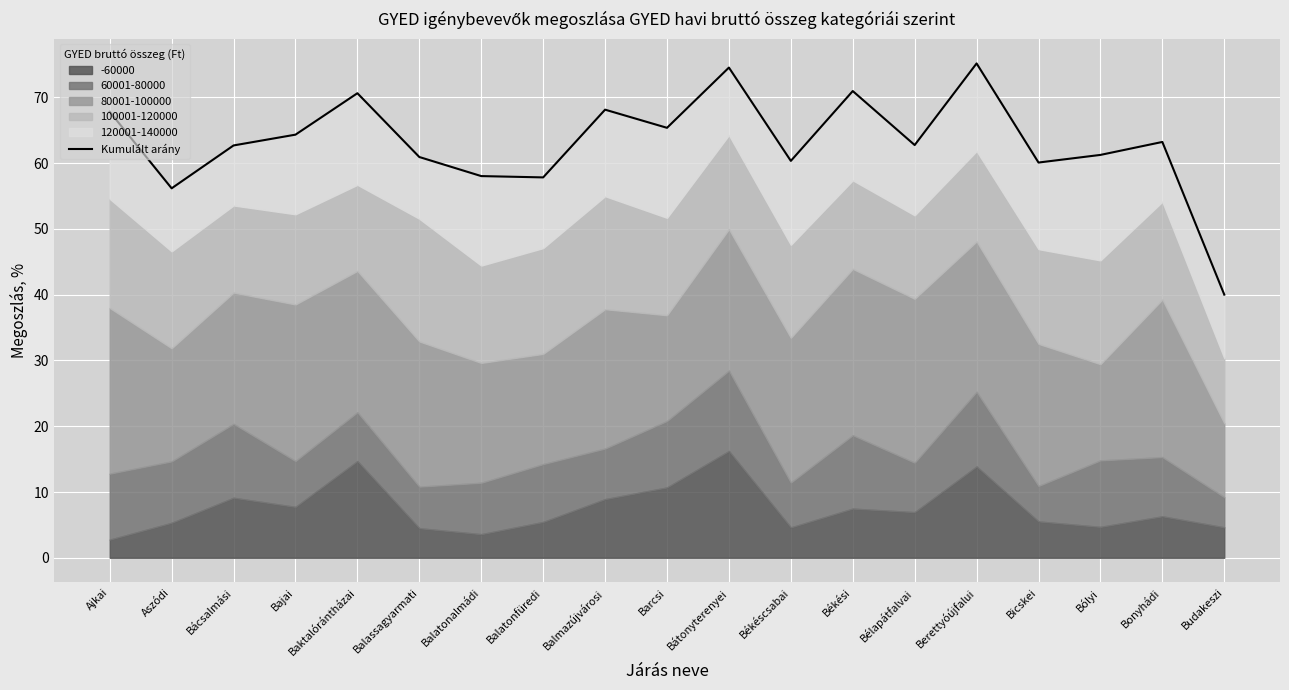

What is the value of the 4th point from the left?

64.3